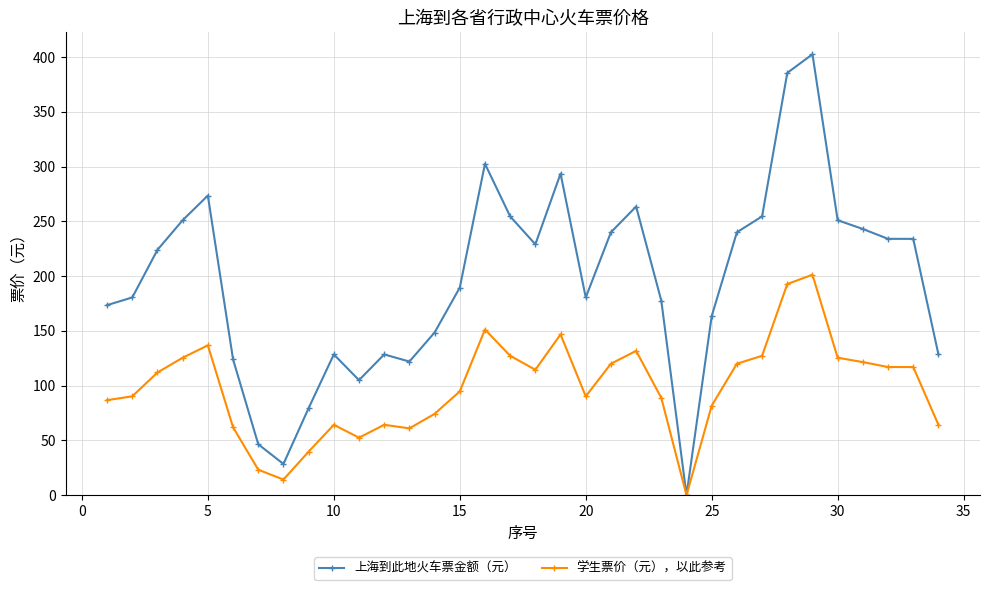

What is the greatest value displayed?

402.5